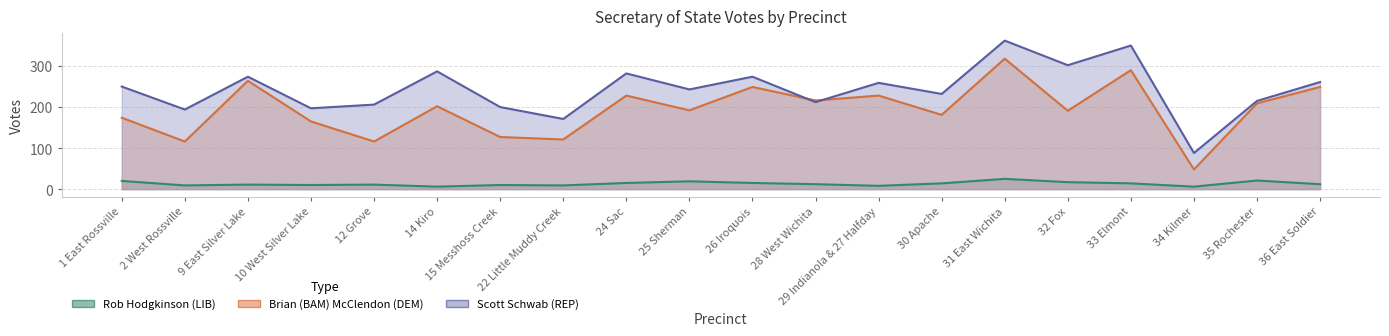

What value does the Scott Schwab (REP) series have at 31 East Wichita, to the nearest 50?

350